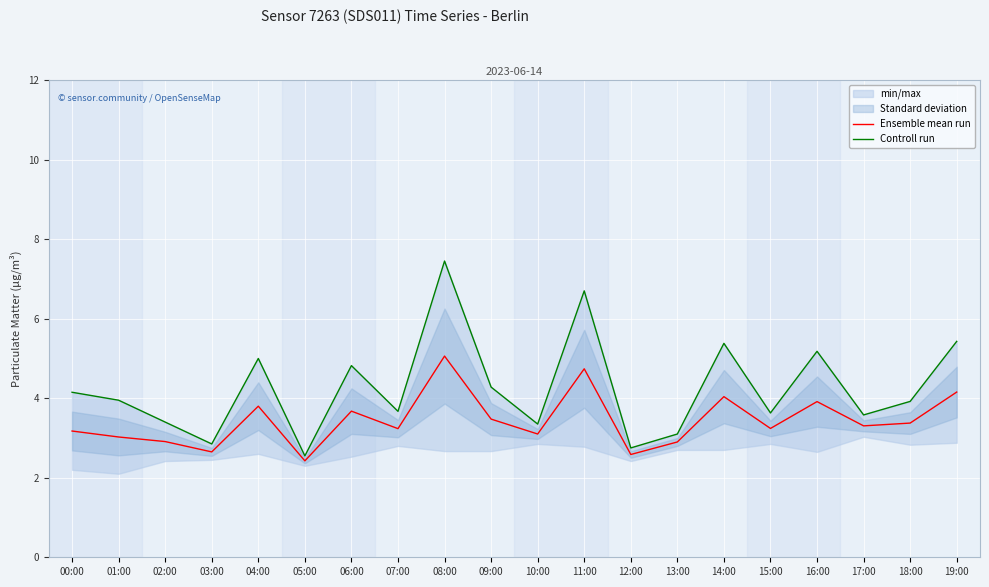

What position from the right is 17:00?

3